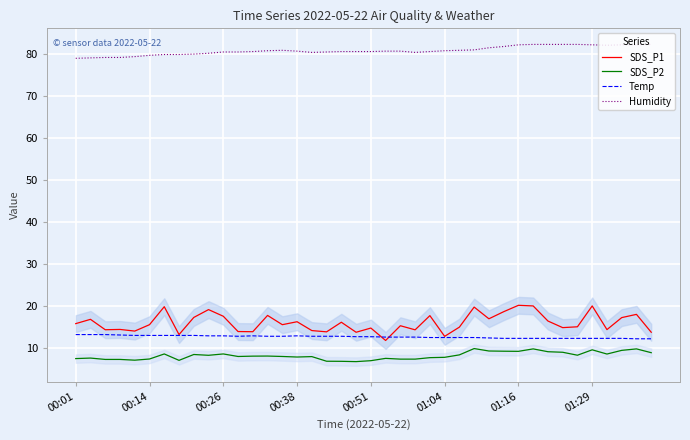

At how many categories does at least one series exceed 65?

40